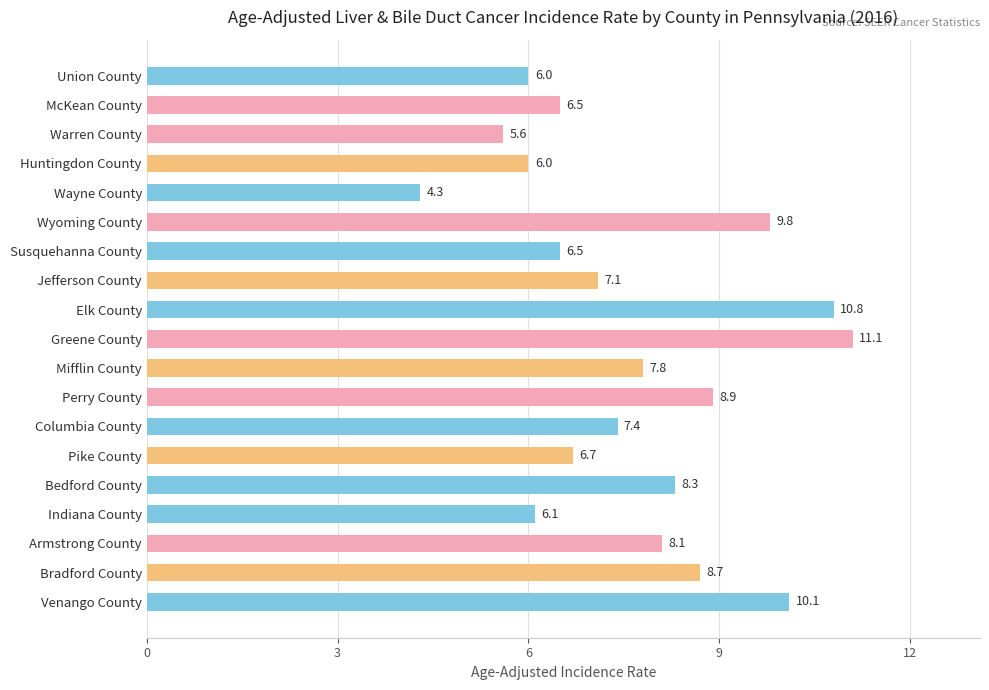

Reading bottom to top, list all the values displayed in this chart.

10.1	8.7	8.1	6.1	8.3	6.7	7.4	8.9	7.8	11.1	10.8	7.1	6.5	9.8	4.3	6.0	5.6	6.5	6.0